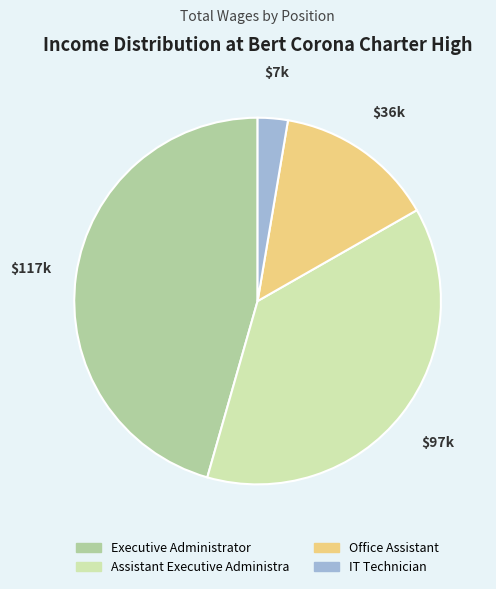

Does any single category account for the majority?

No